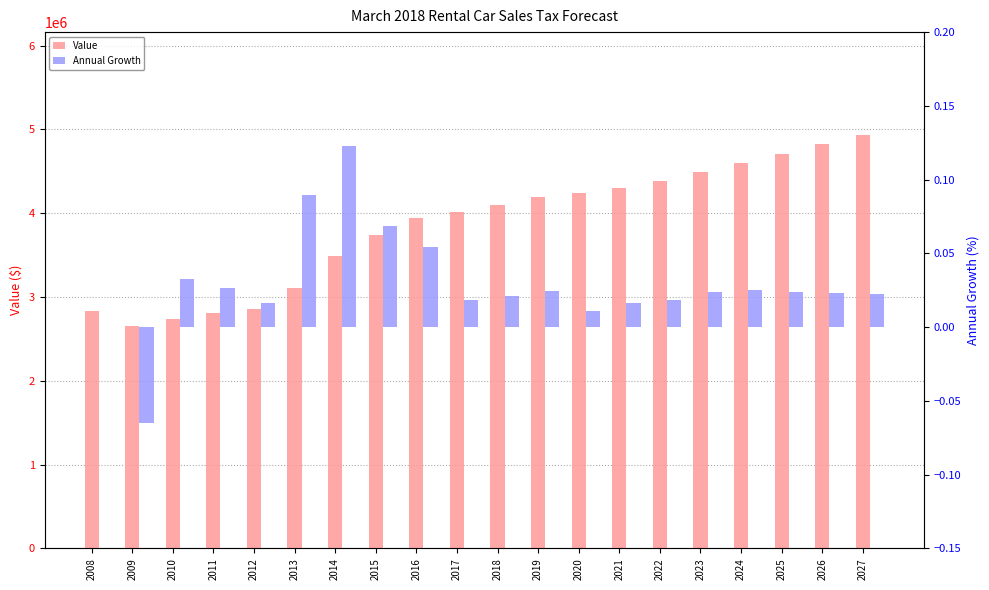

The value of Annual Growth at 2018 is 0.0. True or false?

False